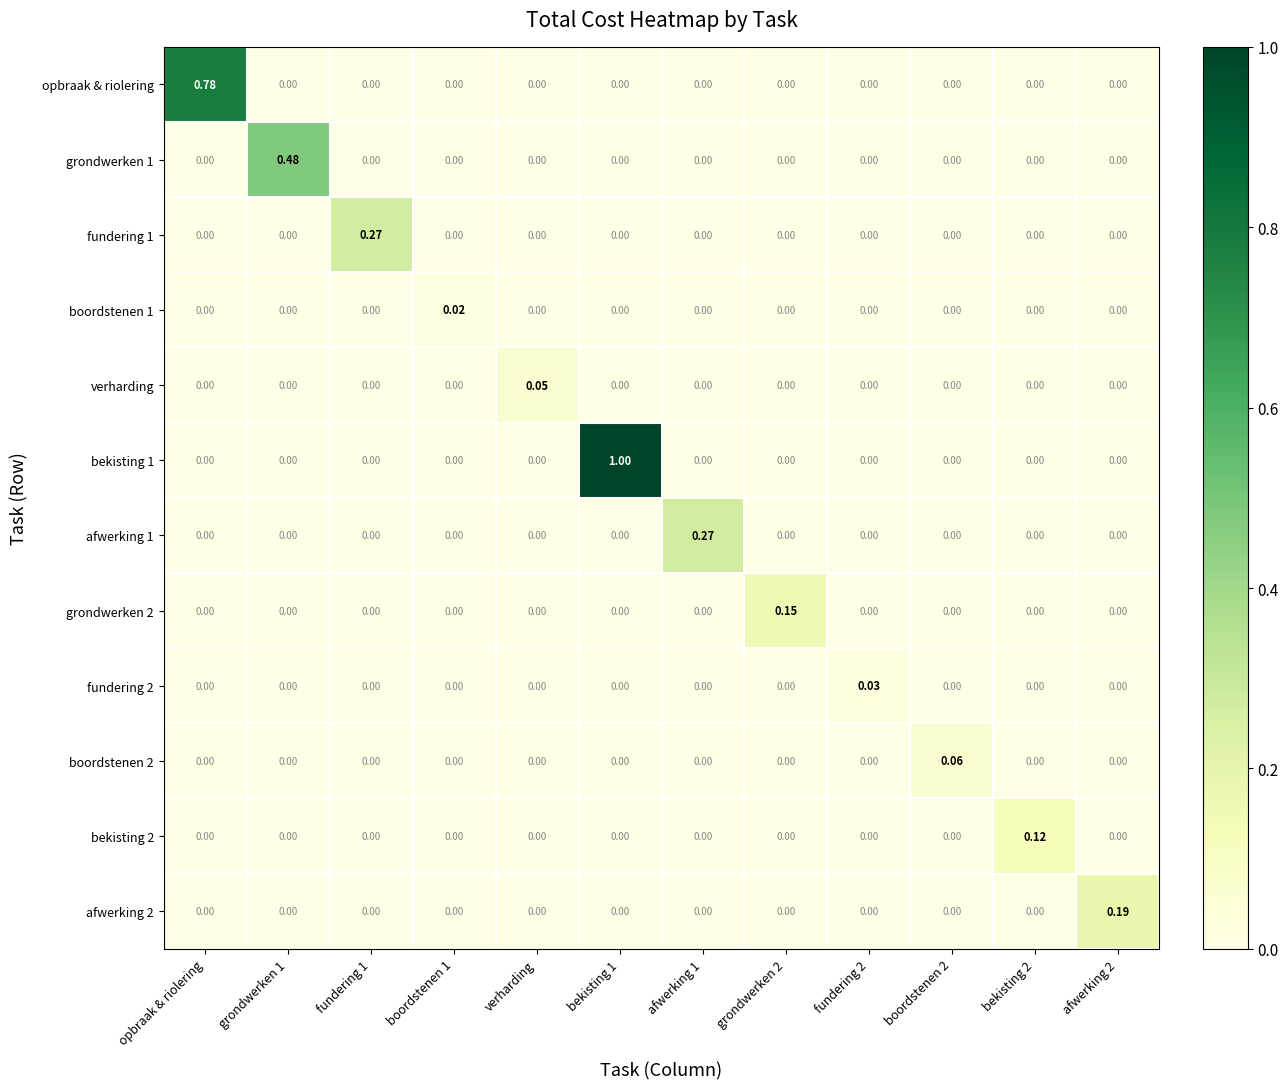

Is the value of opbraak & riolering at opbraak & riolering greater than the value of fundering 2 at boordstenen 2?

Yes